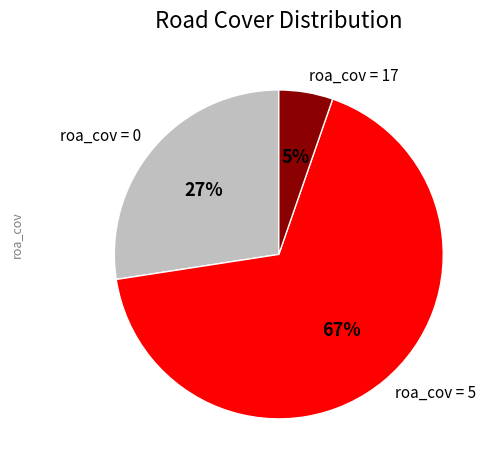

Is the sum of roa_cov = 0 and roa_cov = 17 greater than half?

No